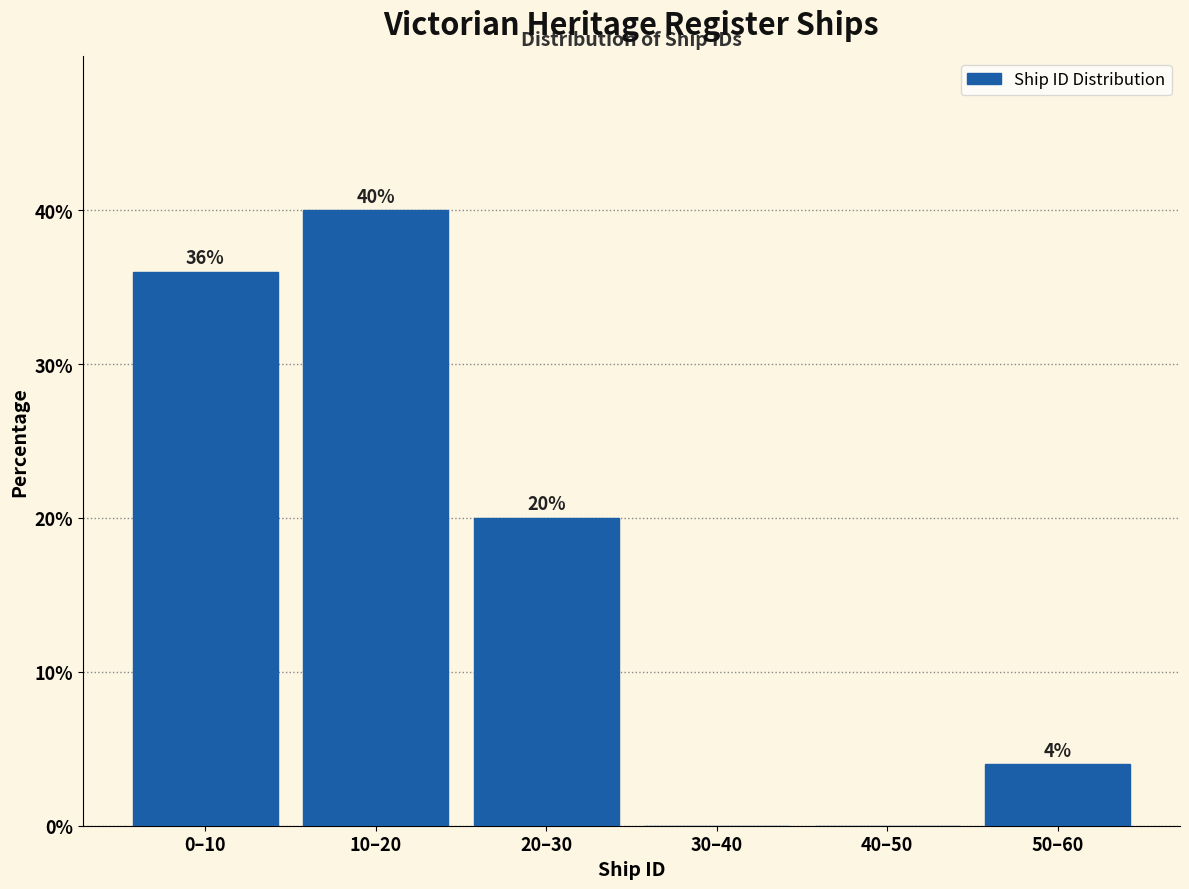

Reading left to right, what are all the values shown in this chart?

0–10=36	10–20=40	20–30=20	30–40=0	40–50=0	50–60=4